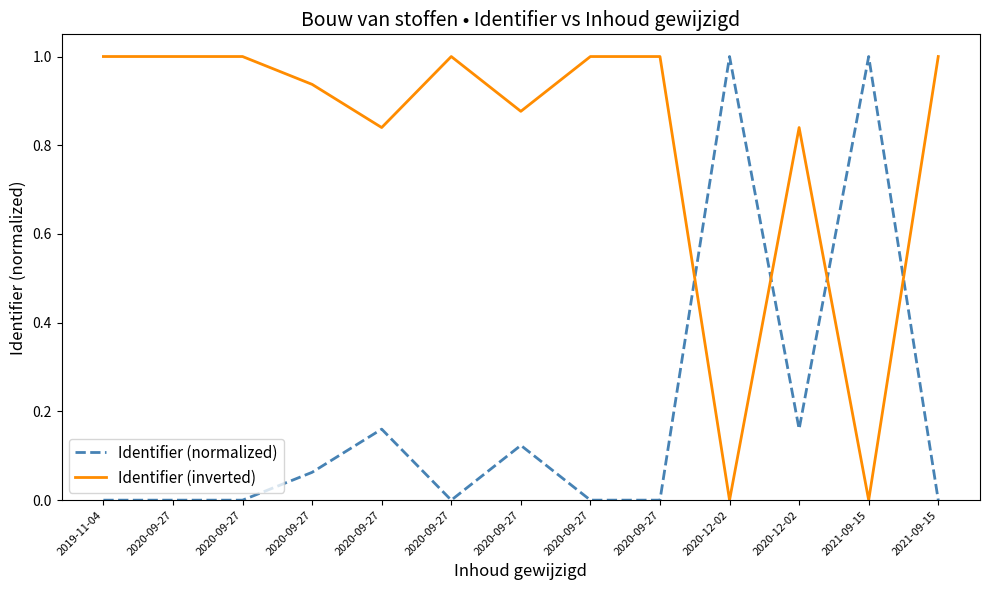

True or false: Identifier (inverted) has more than 2 points higher than both neighbors.

True